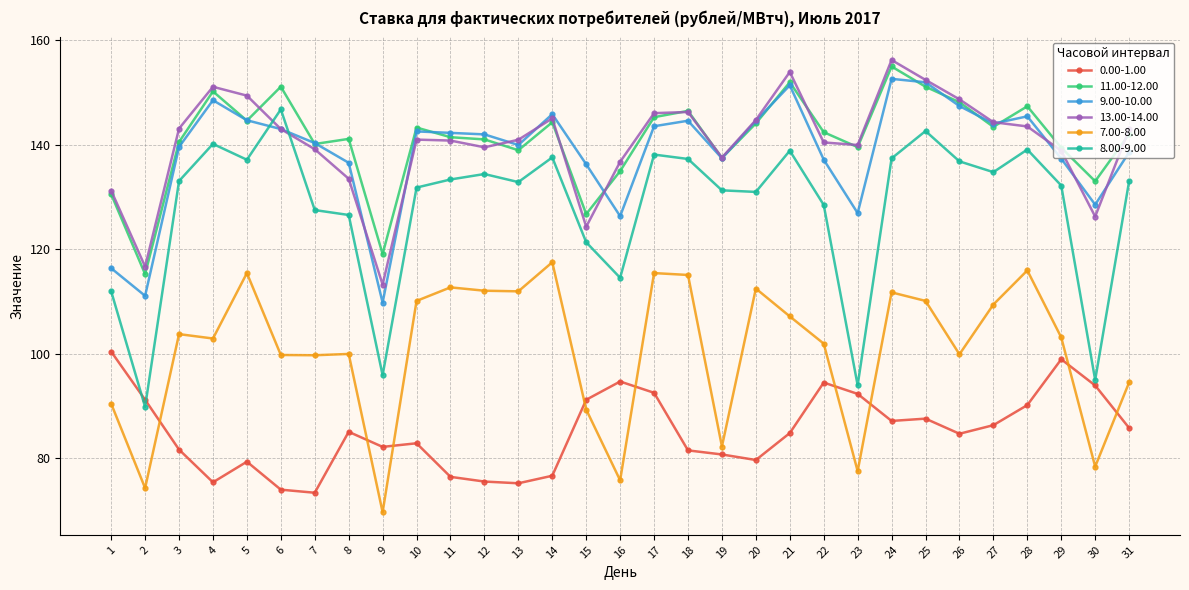

How many lines are shown in the chart?

6